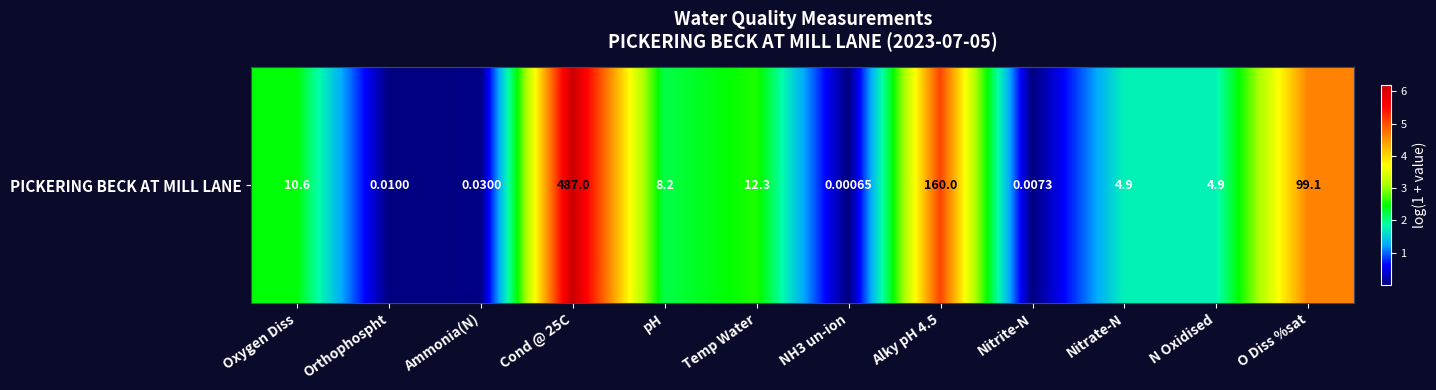

At which category does the chart reach its minimum across all series?

NH3 un-ion